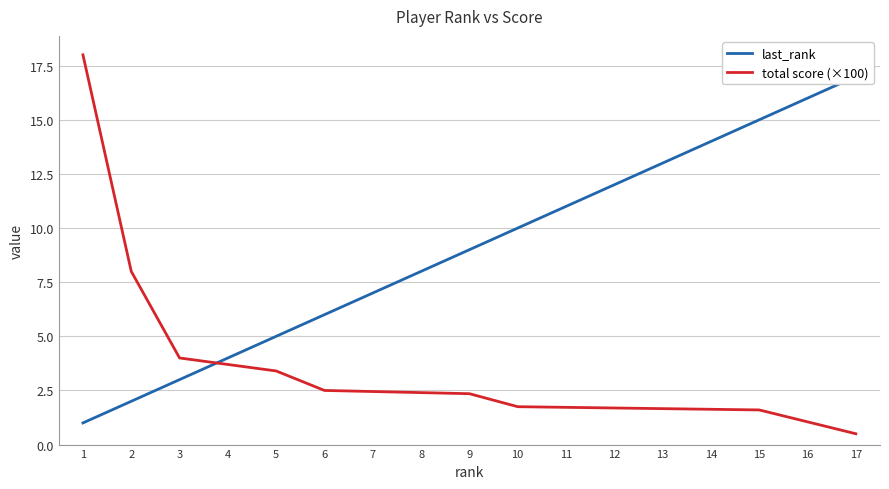

At 10, list the series in order from smallest to largest.

total score (×100), last_rank